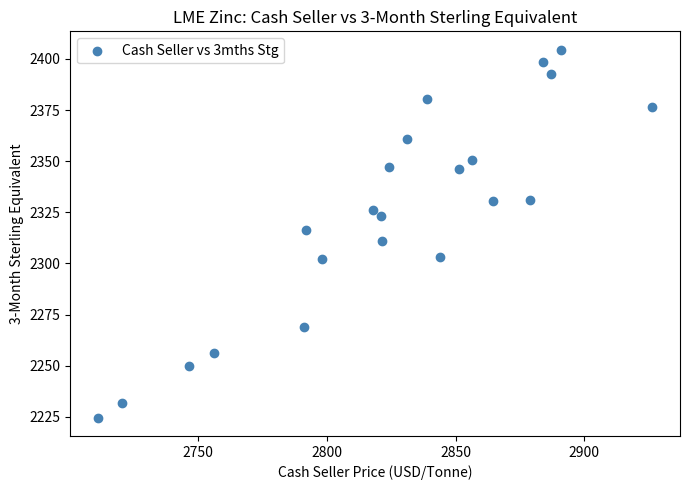

What is the range of Y values (max minus min)?

179.9